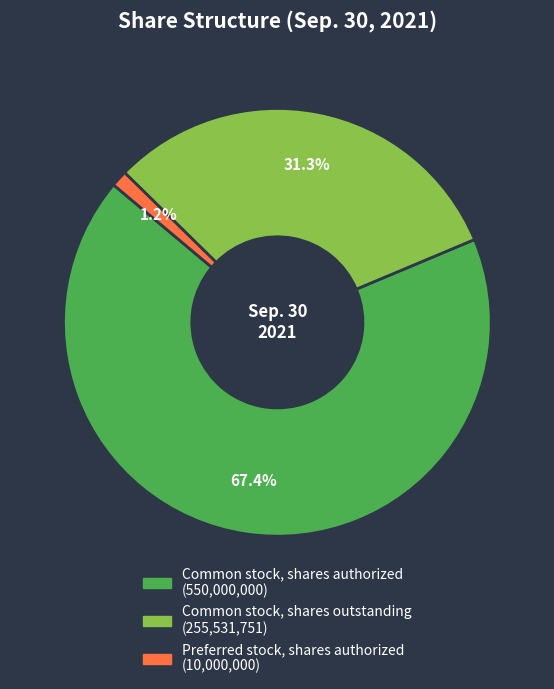

Does Common stock, shares authorized account for over 50% of the chart?

Yes